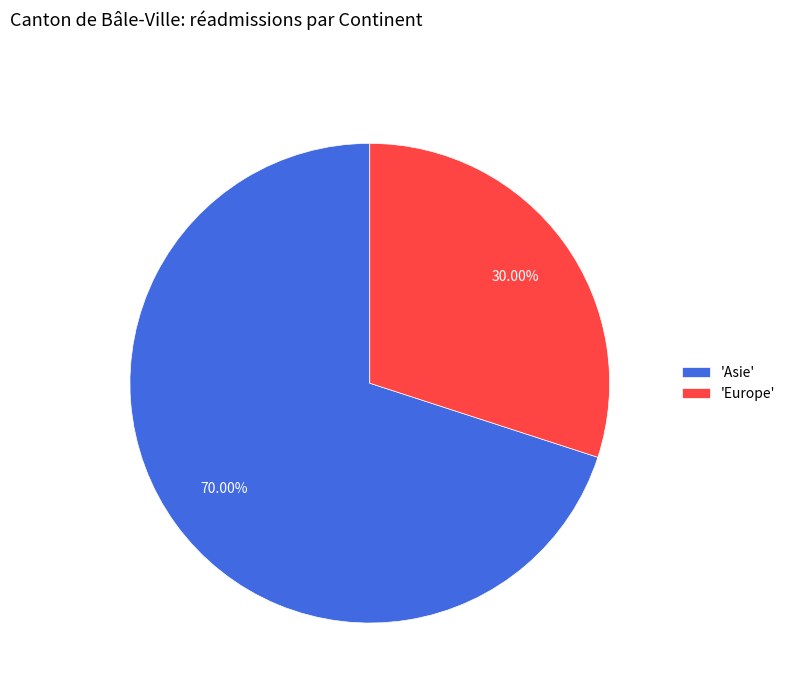

Does 'Europe' represent more than half of the total?

No